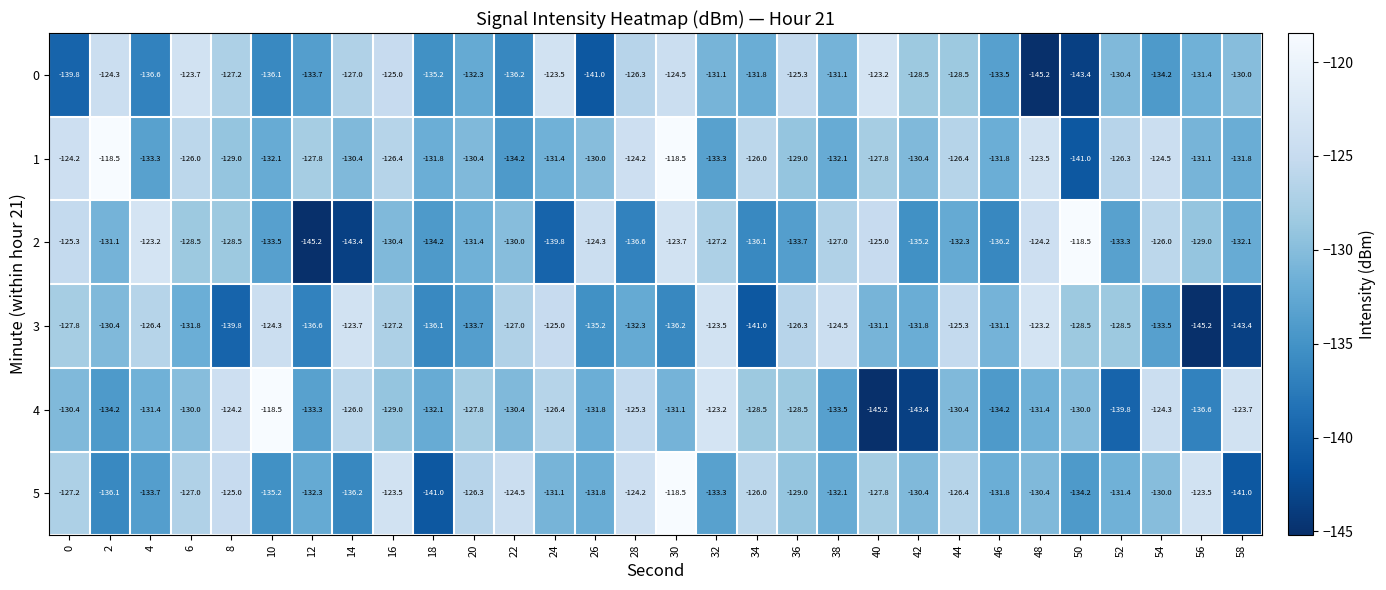

Rank the series at 4 from highest to lowest value.

2, 3, 4, 1, 5, 0